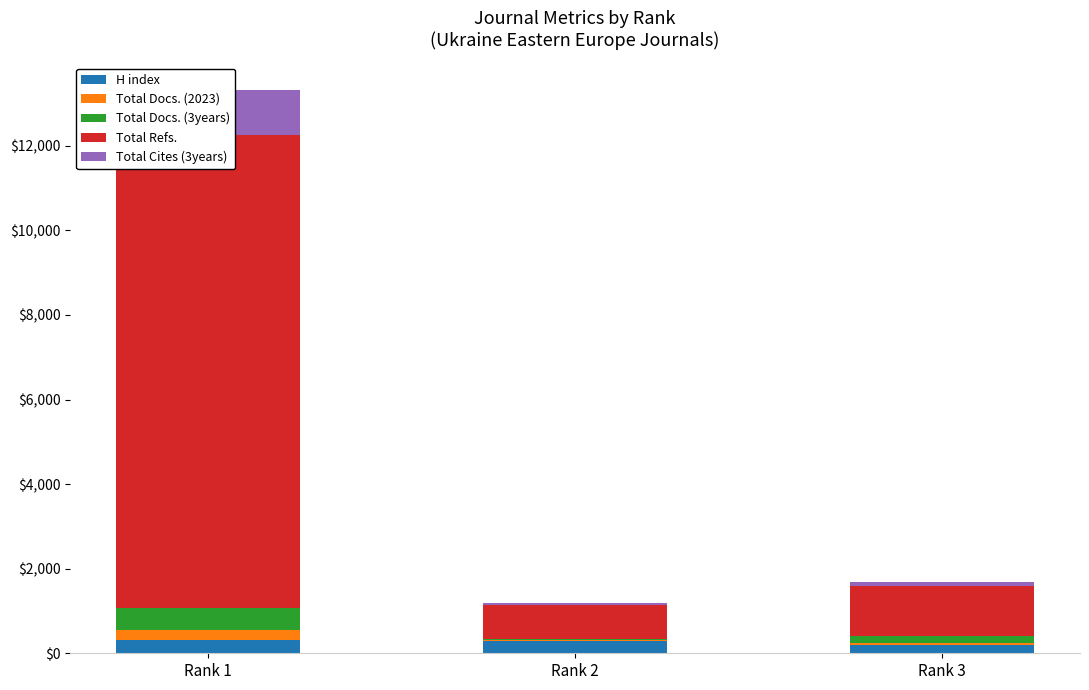

Rank the categories by Total Docs. (3years) value from lowest to highest.

Rank 2, Rank 3, Rank 1